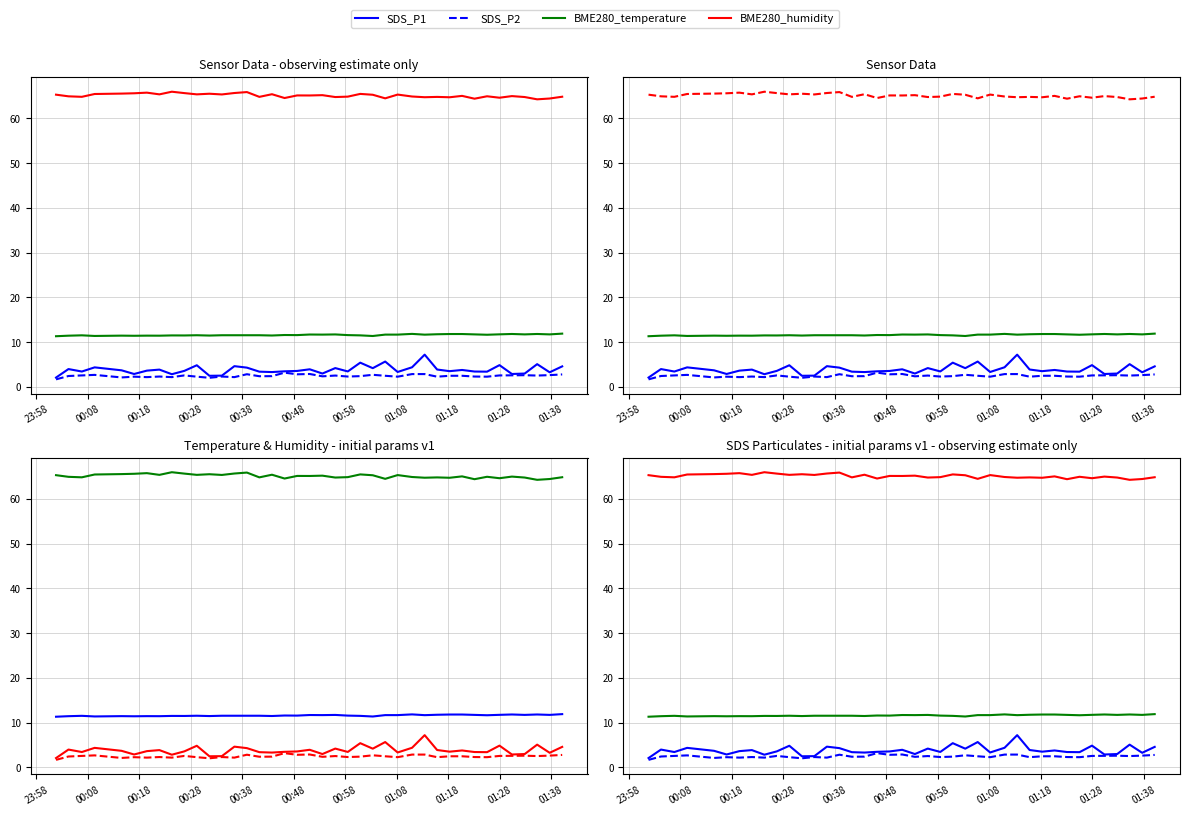

Does the chart have visible grid lines?

Yes